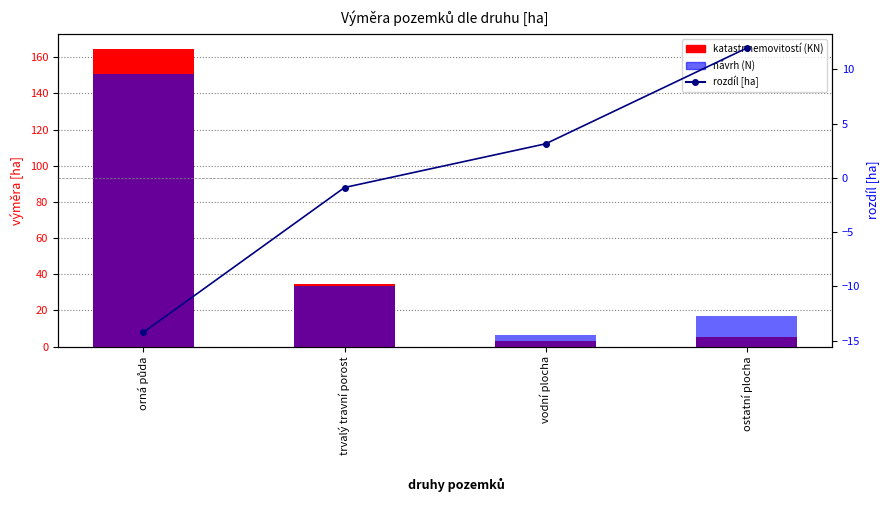

The value of katastr nemovitostí (KN) at ostatní plocha is 3.3. True or false?

False